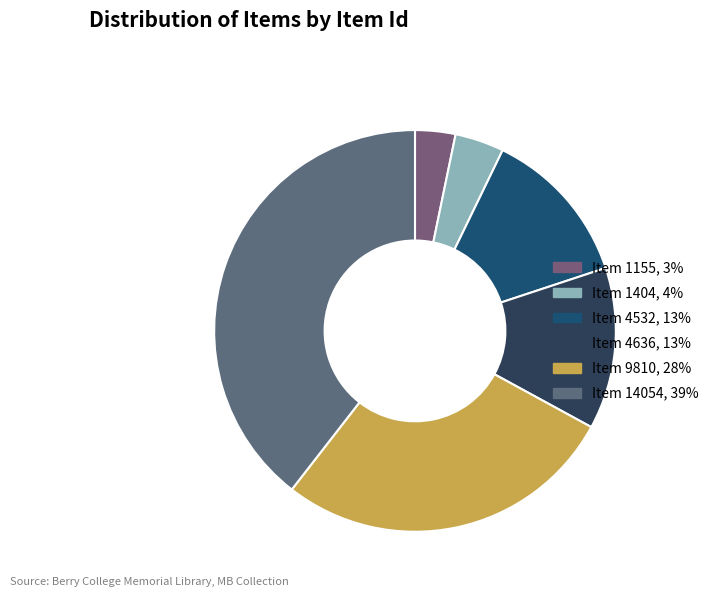

Which has a higher value, Item 4532 or Item 1404?

Item 4532